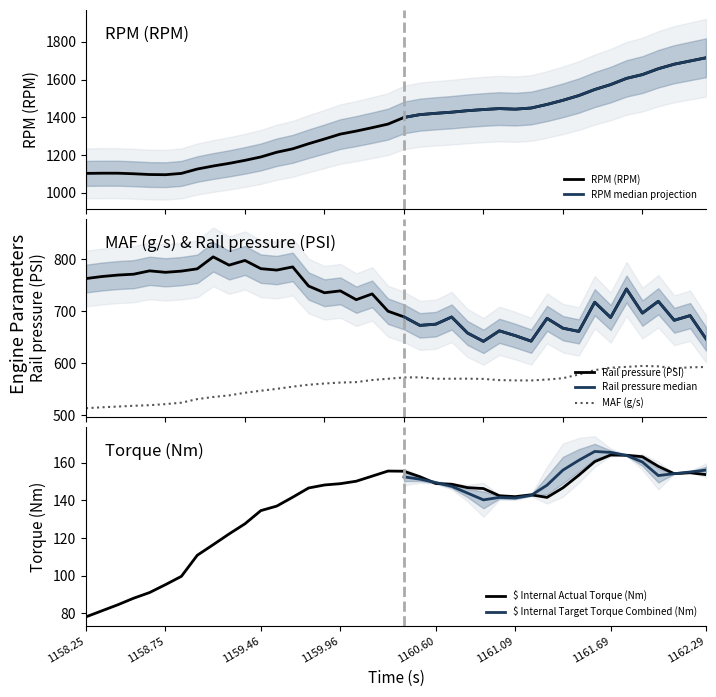

List the series in order of their peak value, highest first.

RPM (RPM), Rail pressure (PSI), MAF (g/s), $ Internal Actual Torque (Nm)